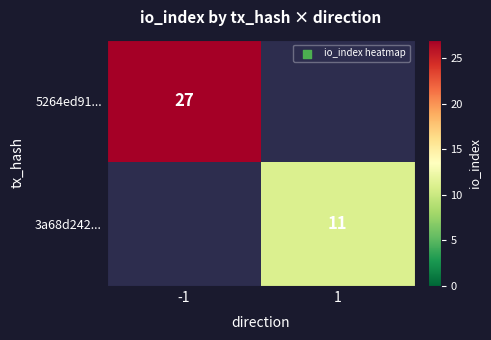

Count the number of data series in this chart.

2